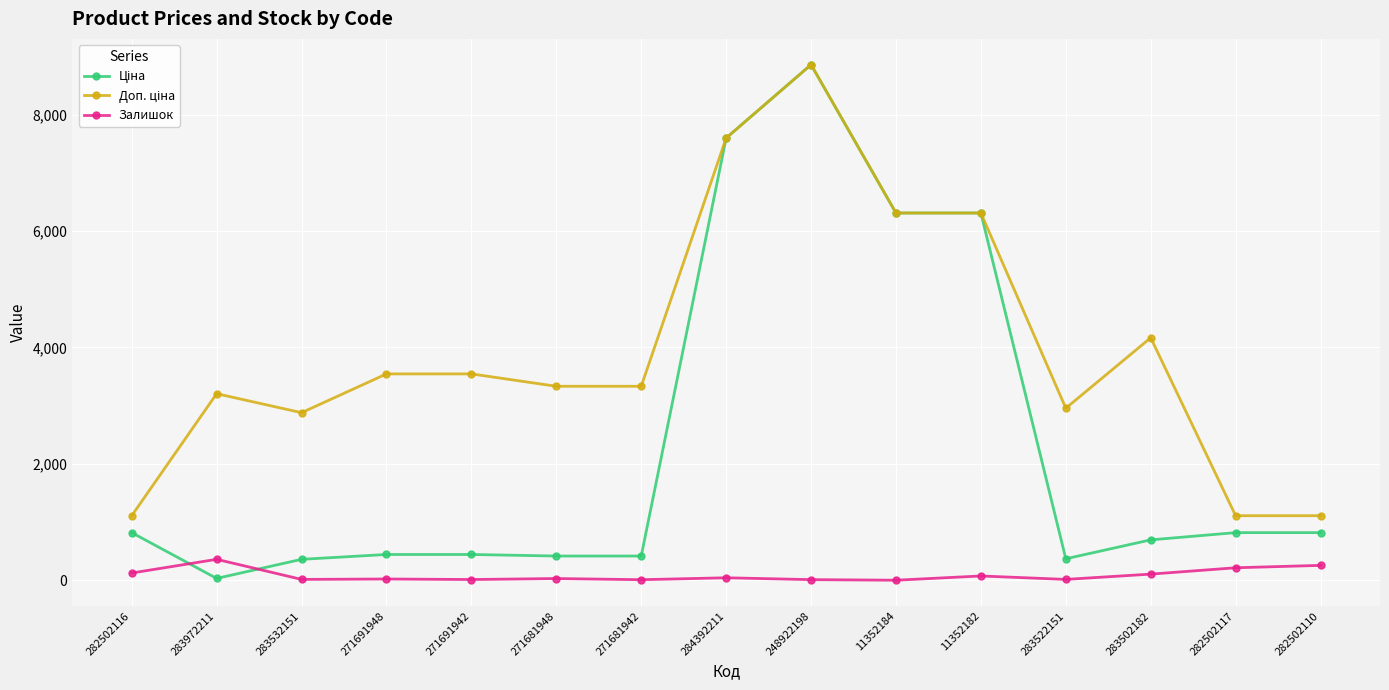

How many lines are shown in the chart?

3